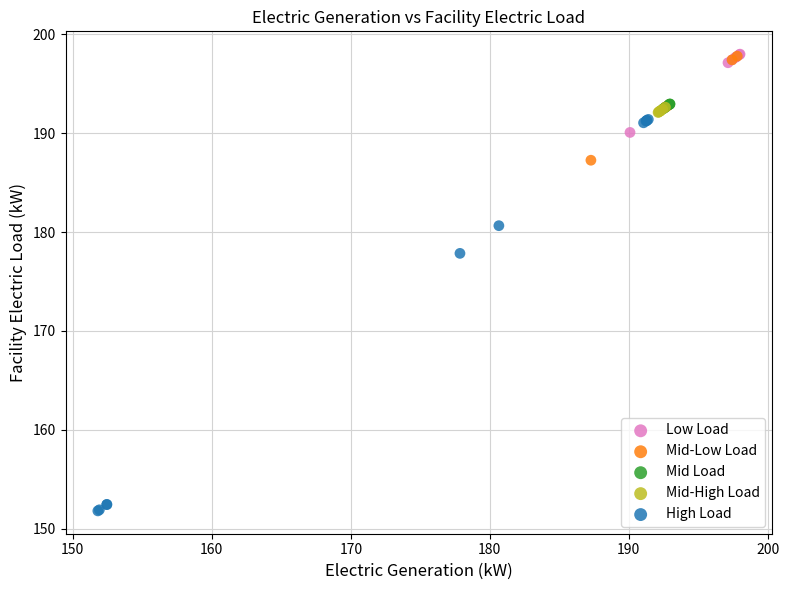

Which series reaches the minimum Y coordinate?

High Load